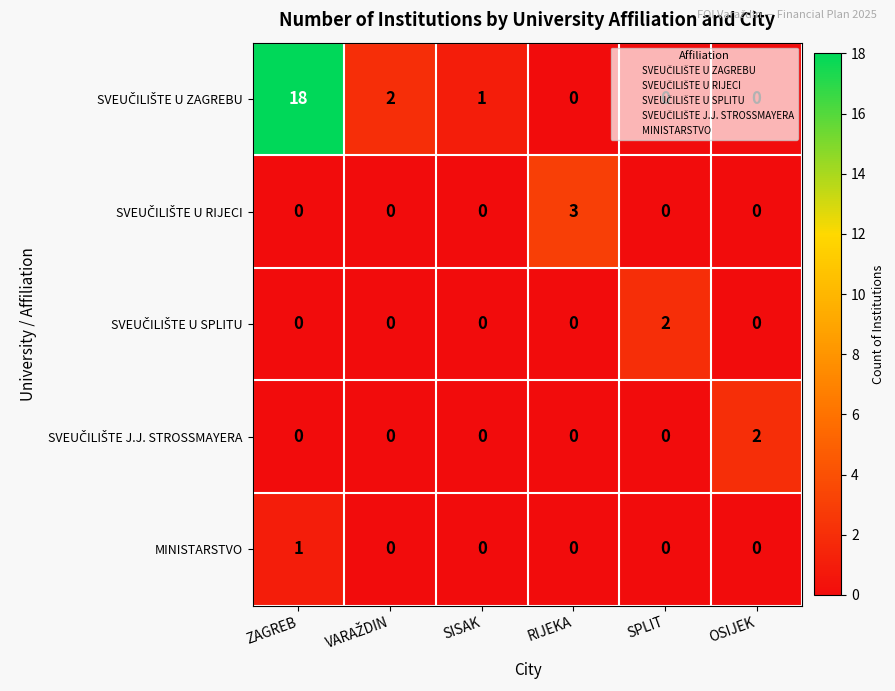

True or false: MINISTARSTVO has a value of -1 at RIJEKA.

False